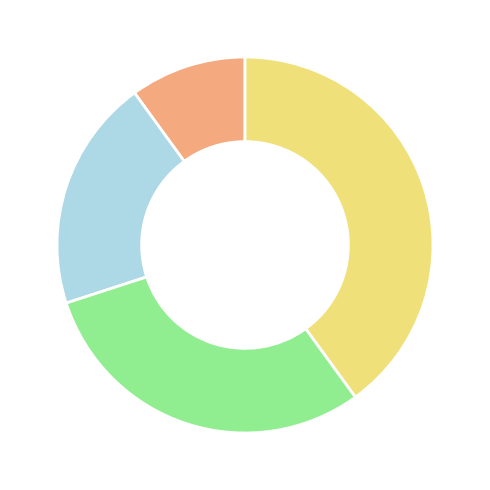

Does any single category account for the majority?

No